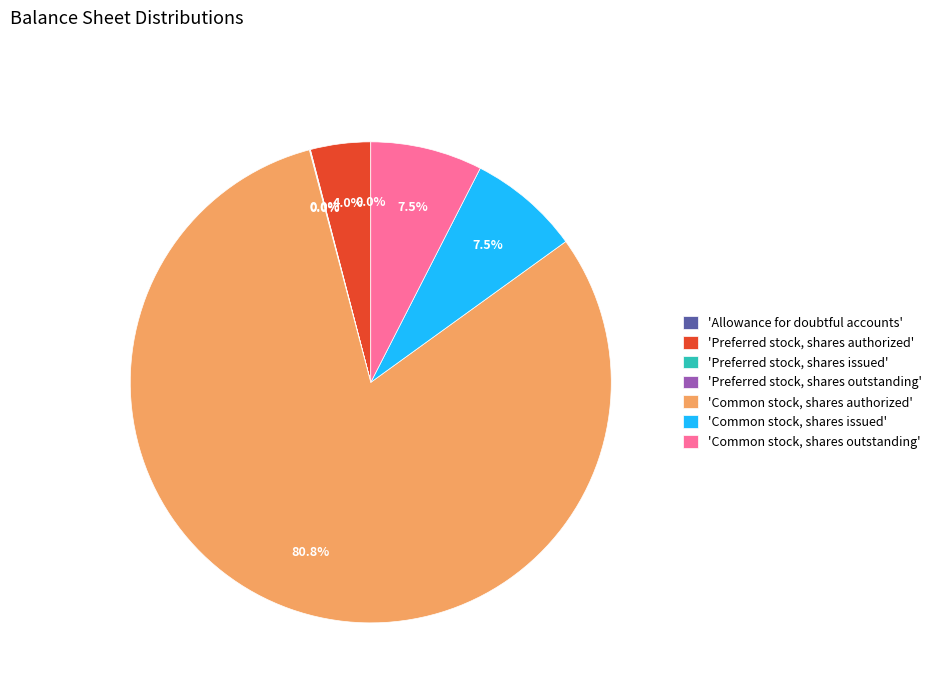

What is the majority slice?

'Common stock, shares authorized'